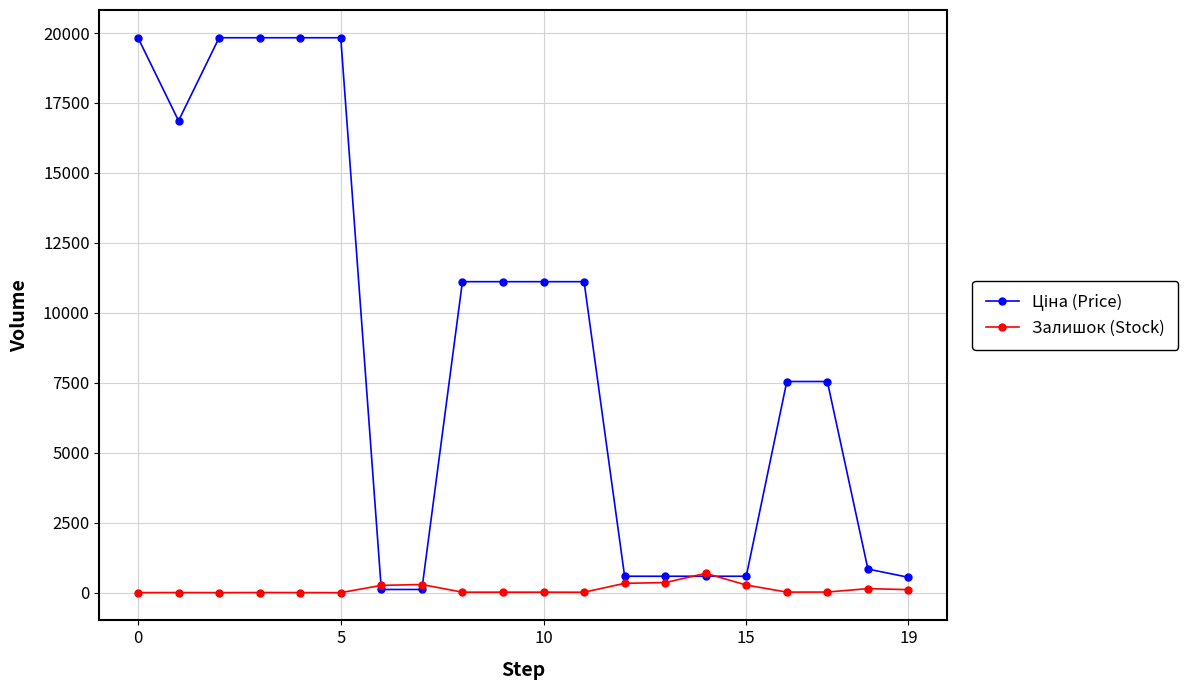

What is the greatest value displayed?

19831.1